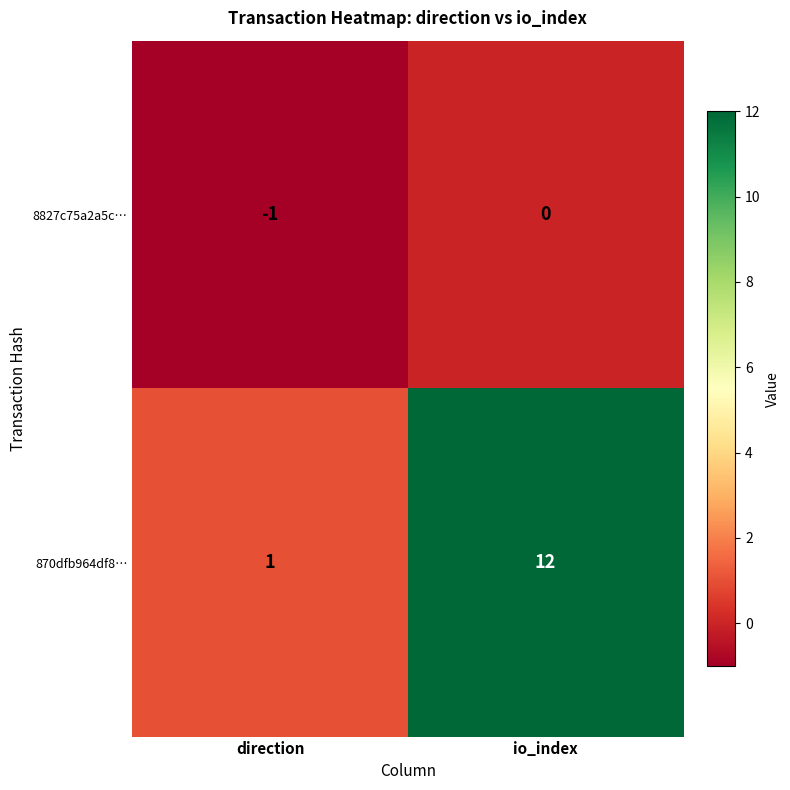

Rank the series at io_index from lowest to highest value.

8827c75a2a5c…, 870dfb964df8…